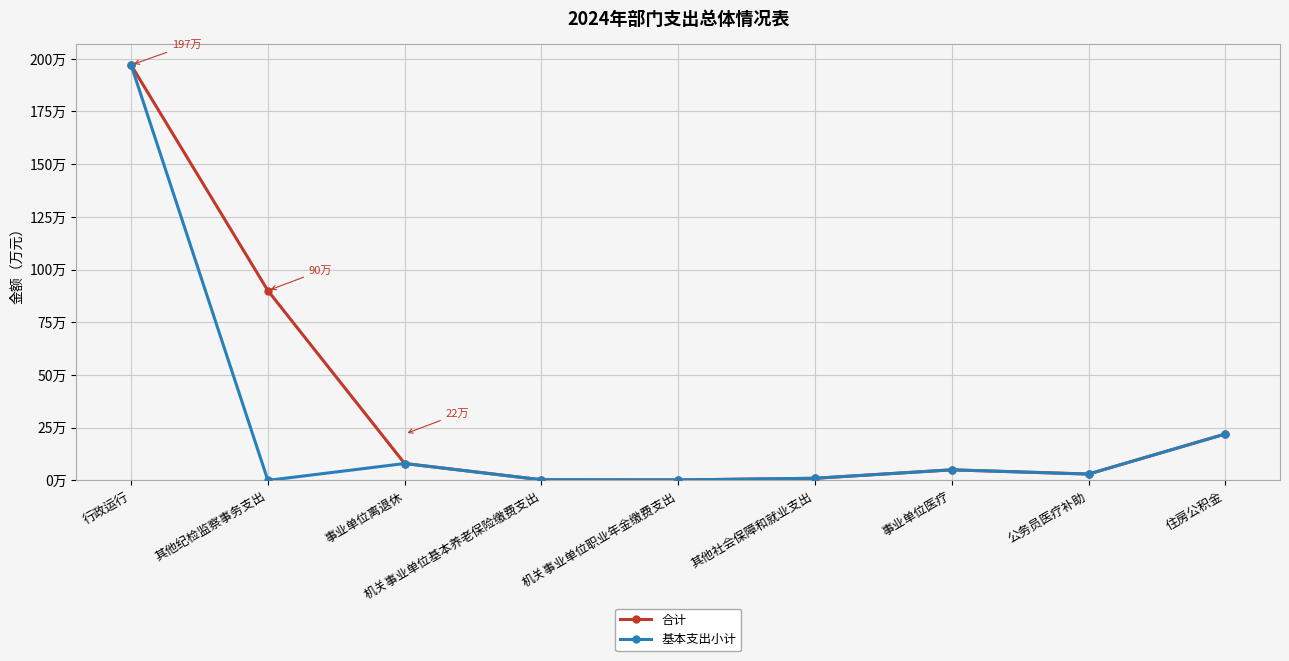

What are all the series names shown in the legend?

合计, 基本支出小计